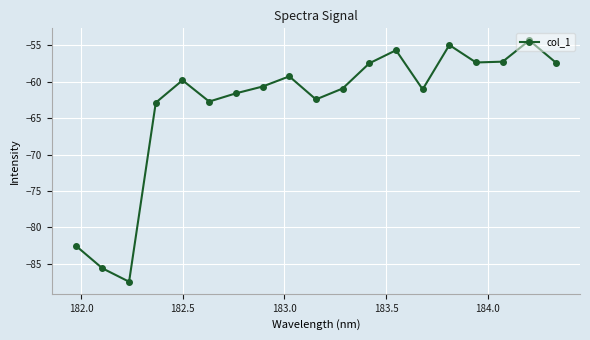

What is the maximum value shown in the chart?

-54.3